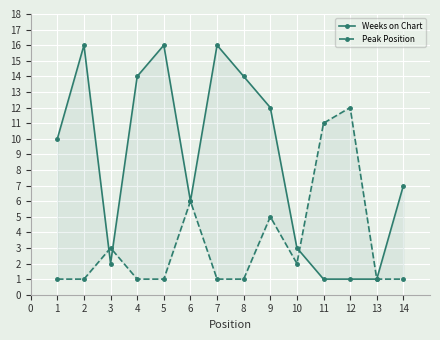

Rank the series by their average value, from lowest to highest.

Peak Position, Weeks on Chart